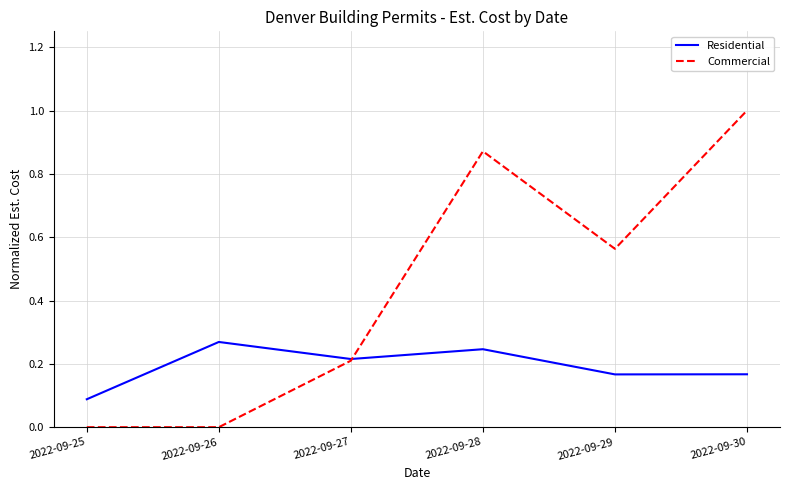

How many Commercial values are between 0 and 1?

6